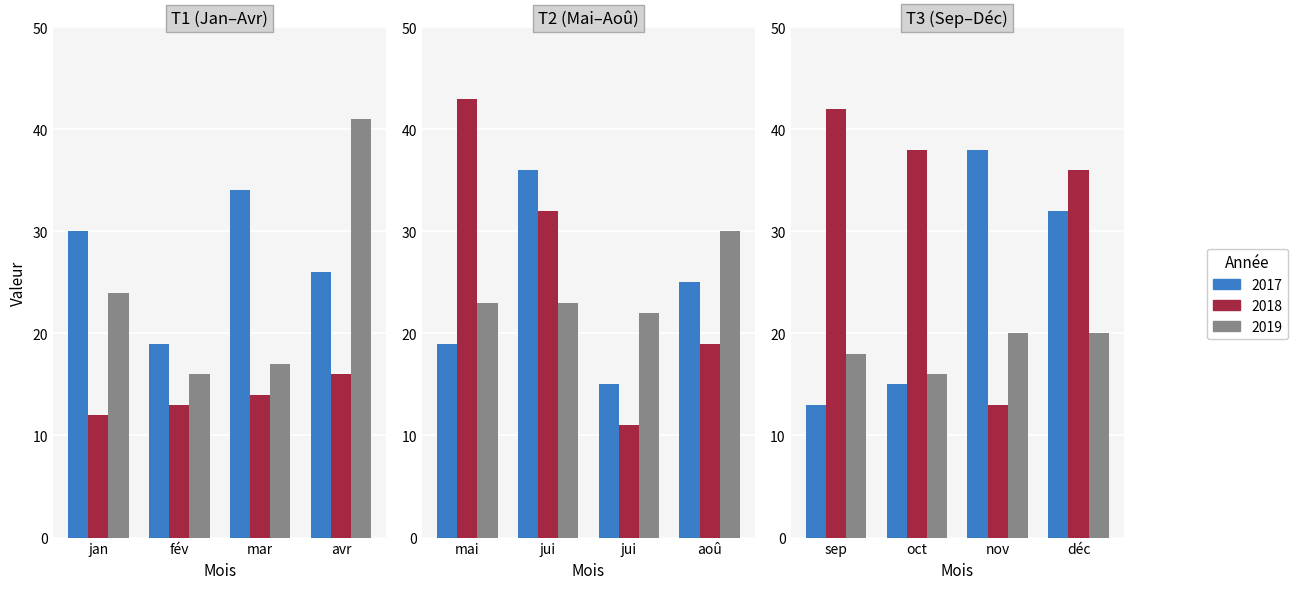

What is the label of the 4th bar from the left?

avril